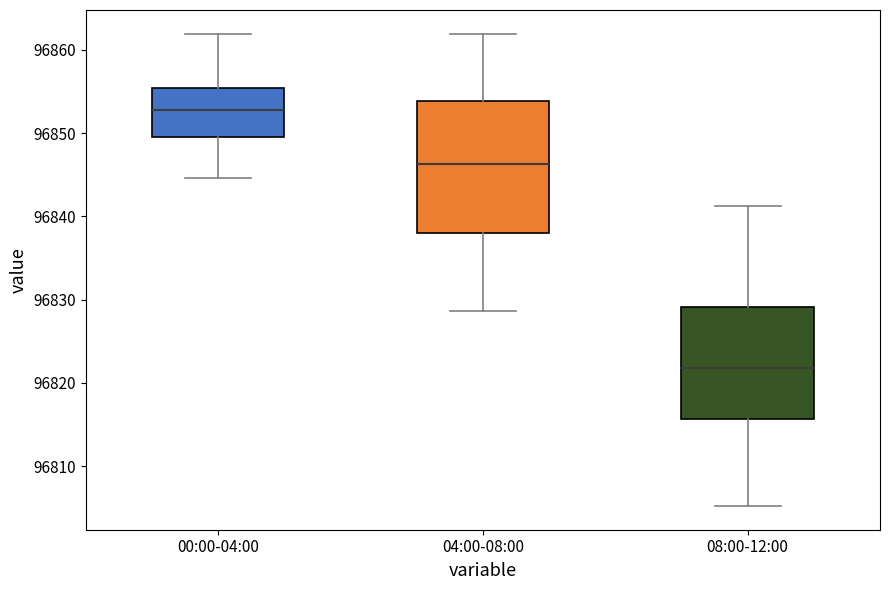

Which box has the highest median line?

00:00-04:00